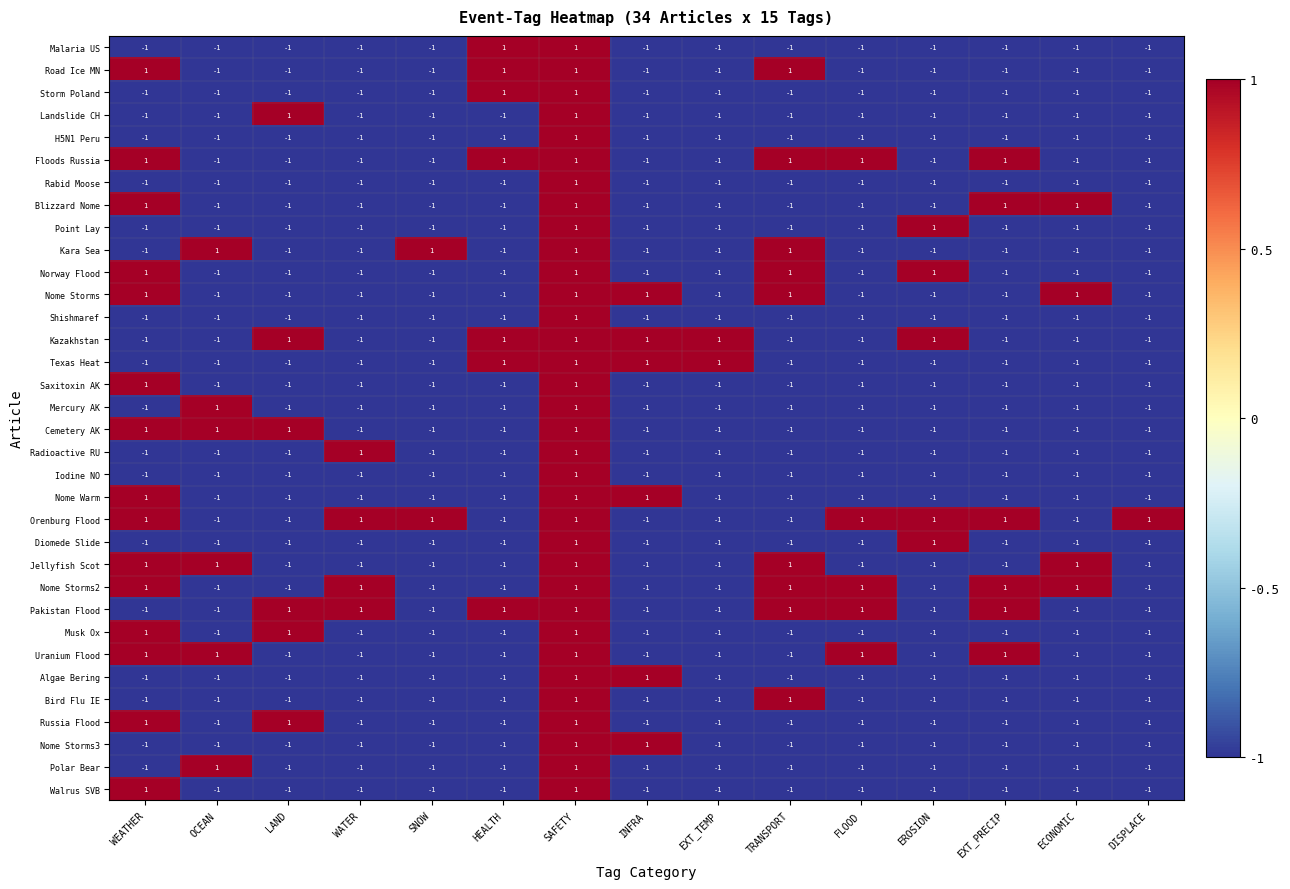

Count the H5N1 Peru values in the range -1 to 0.

14